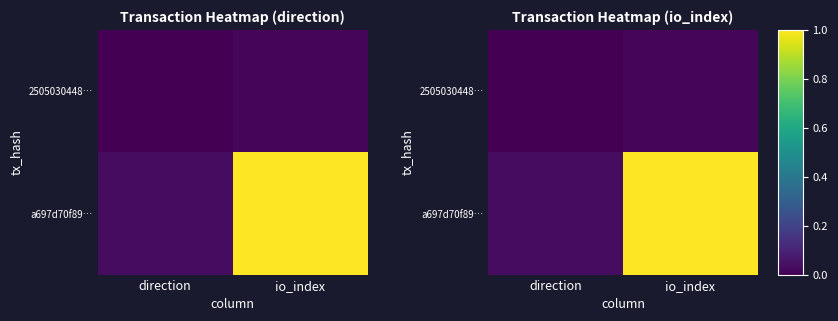

At which category is the sum across all series the highest?

io_index